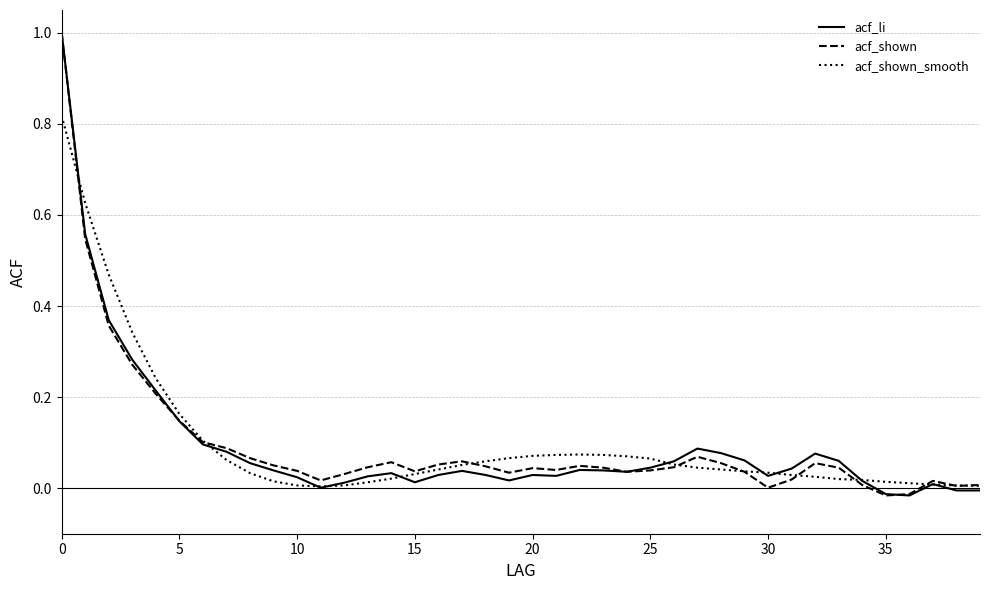

What is the maximum value shown in the chart?

1.0